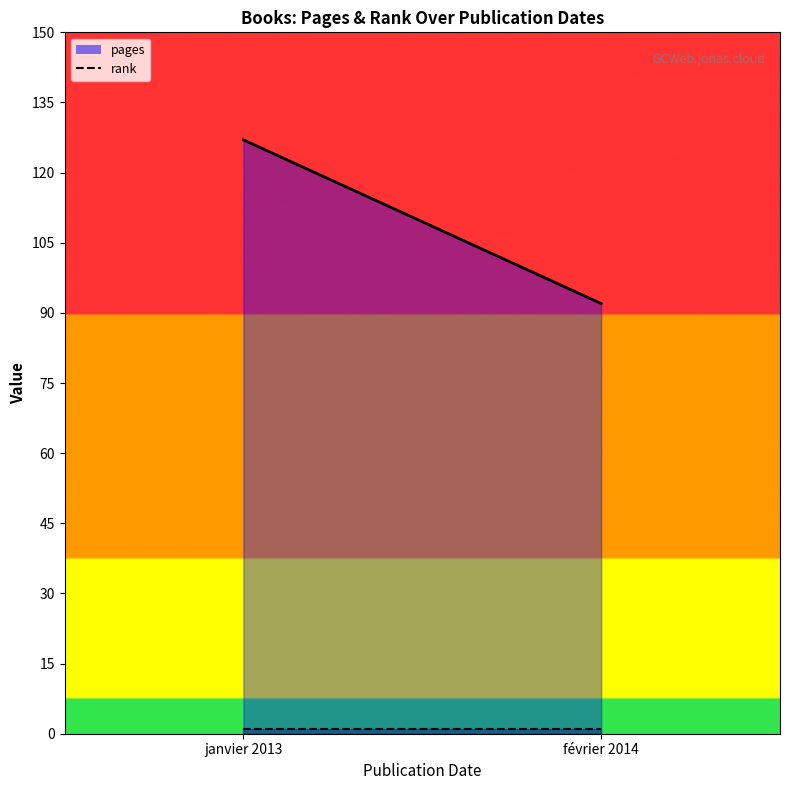

At which label does rank reach its peak?

janvier 2013